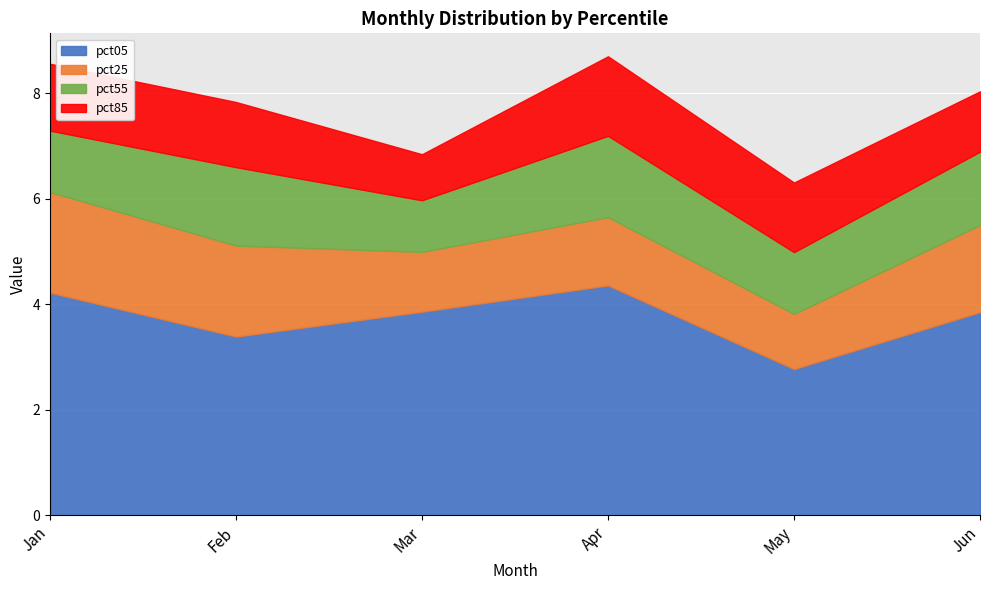

How many intersections are there between pct25 and pct85?

2